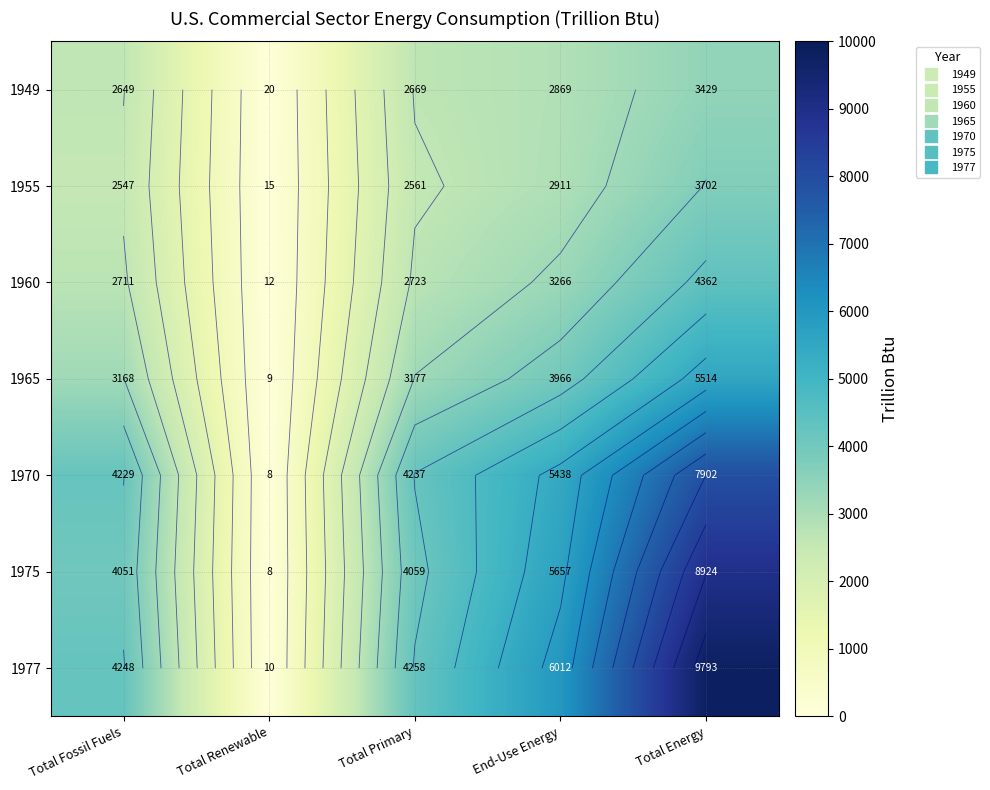

List the labels in order of 1970 value, largest first.

Total Energy, End-Use Energy, Total Primary, Total Fossil Fuels, Total Renewable